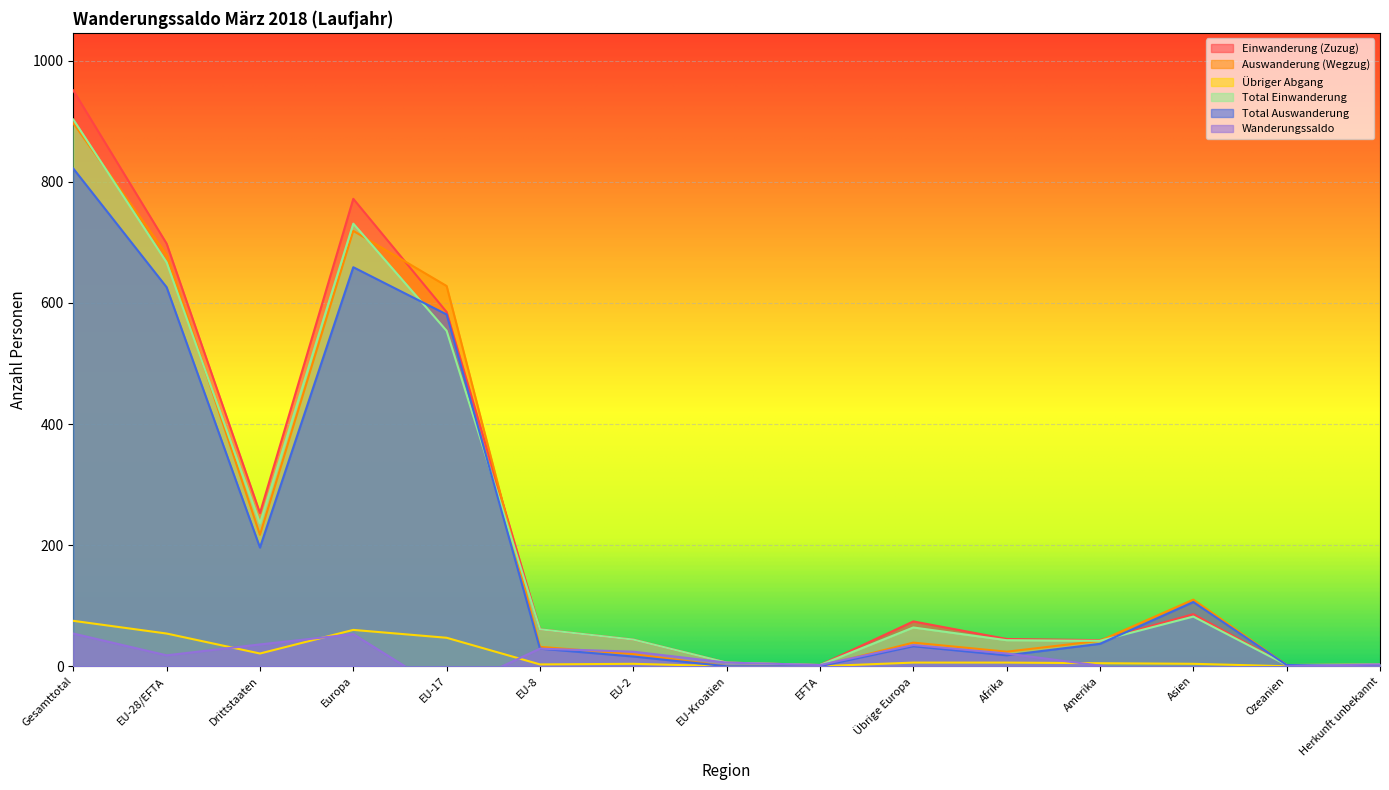

The value of Total Auswanderung at EU-Kroatien is 0. True or false?

True